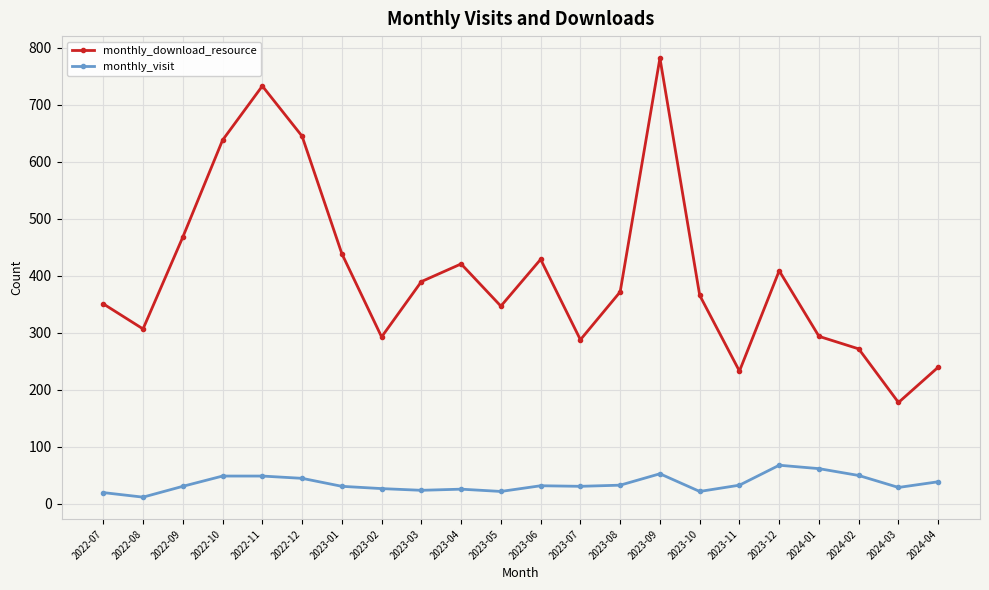

How many data points in monthly_download_resource are less than 372?

11